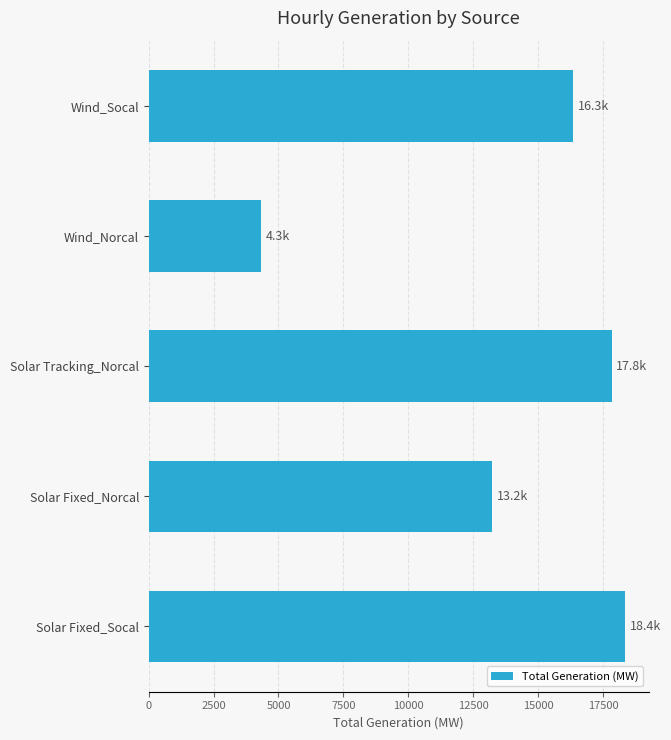

Is it true that the value at Solar Tracking_Norcal is 17837.4?

True